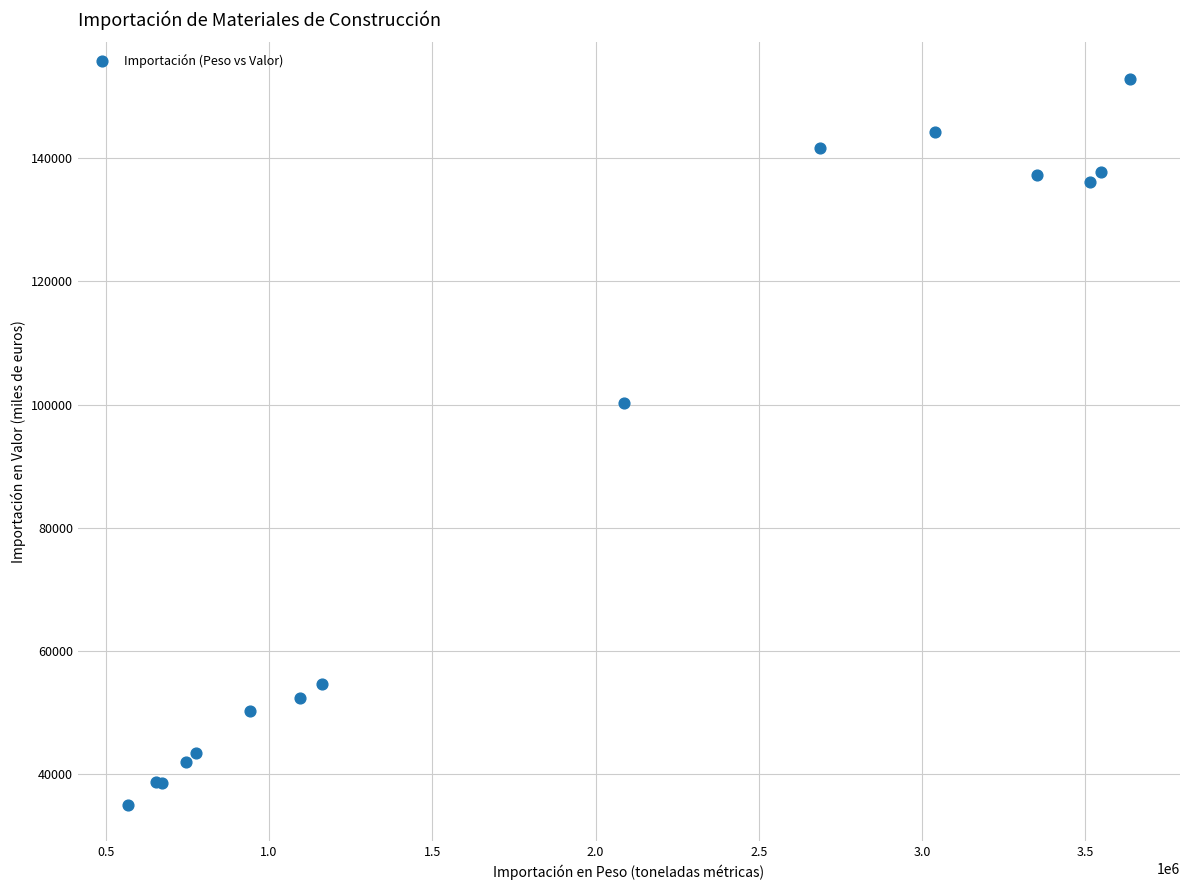

What Y value in the scatter plot is closest to 93997?

100224.9